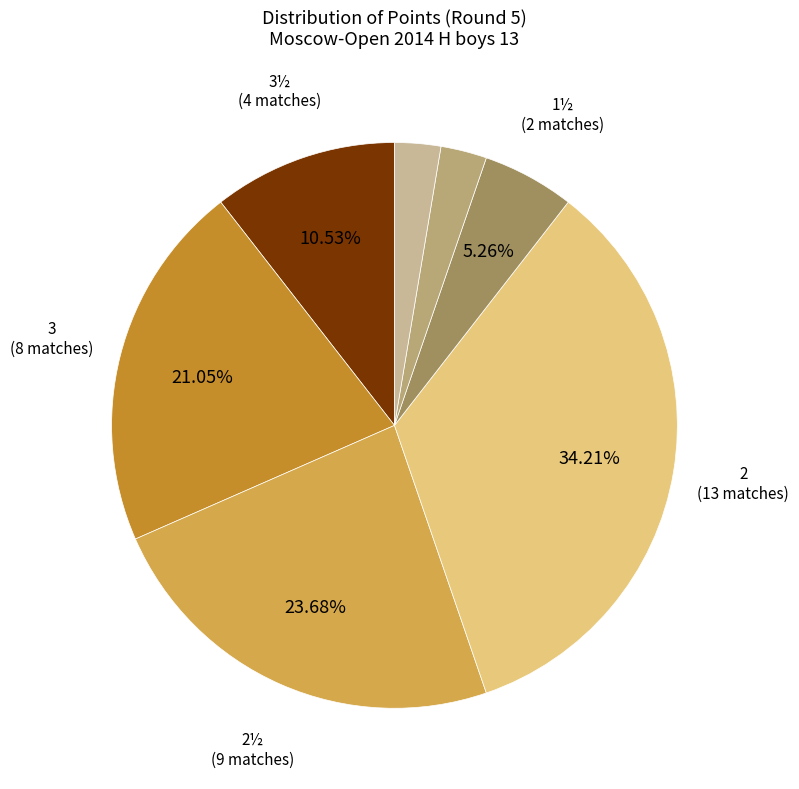

Count the number of slices in the pie.

7